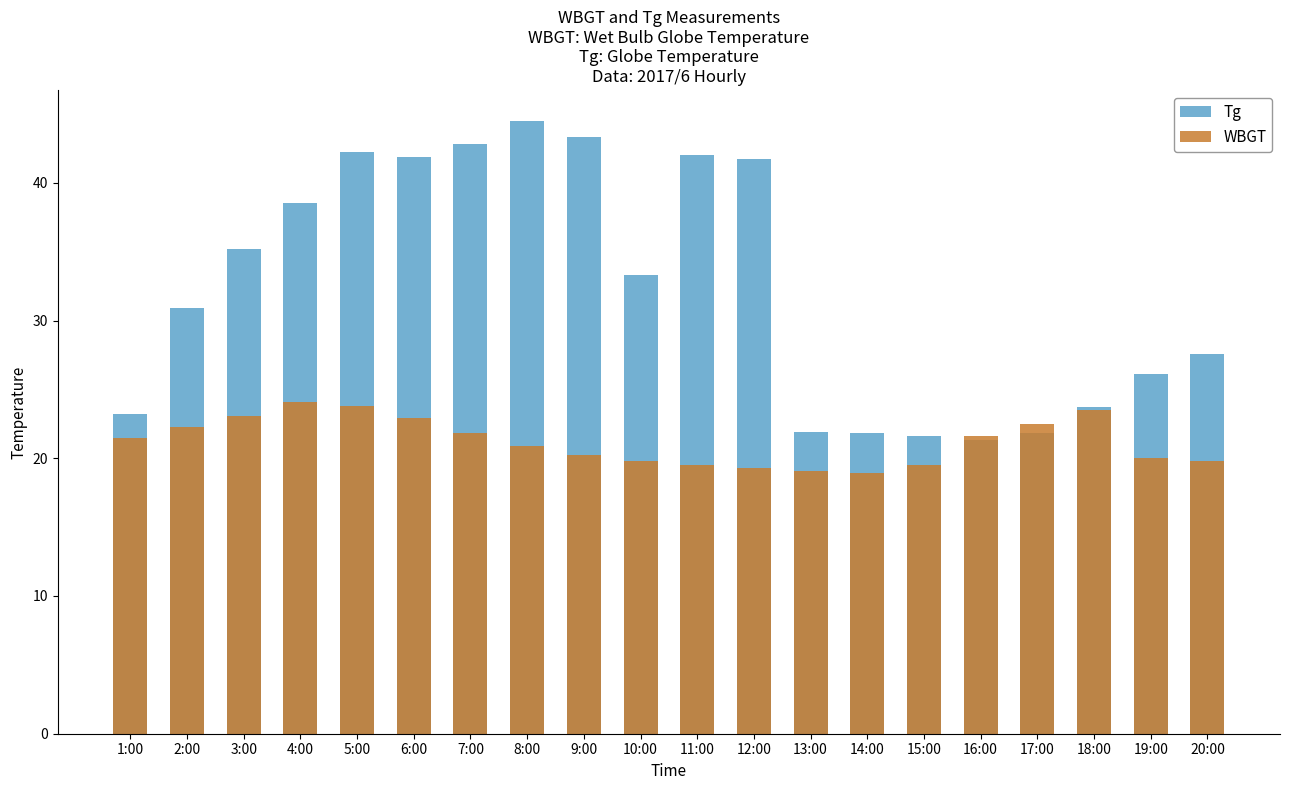

What are all the series names shown in the legend?

Tg, WBGT